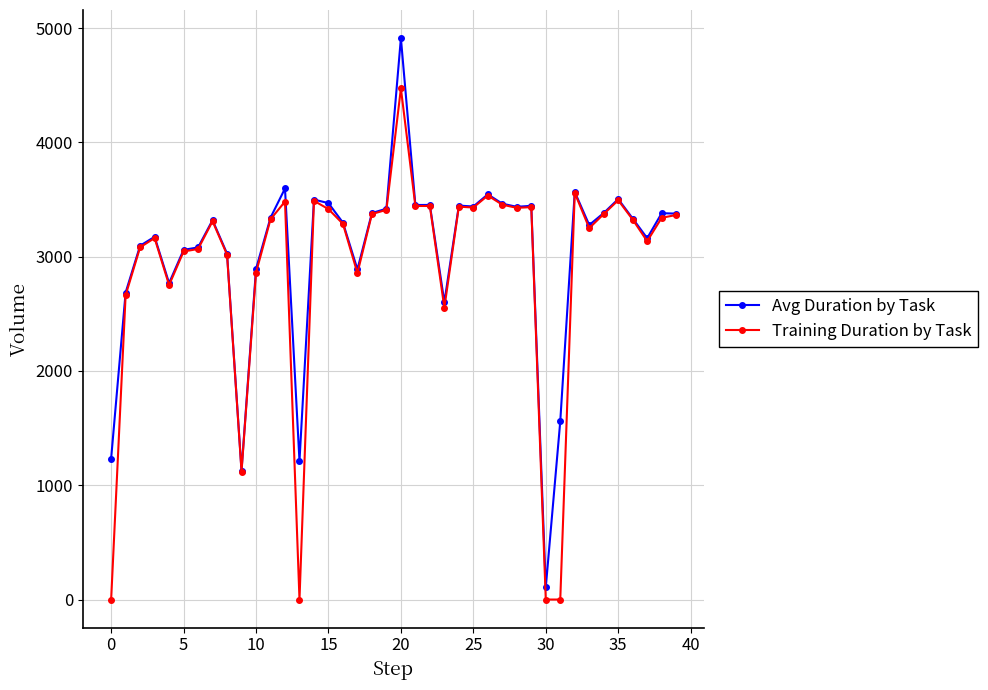

Which series has the widest spread of values?

Avg Duration by Task